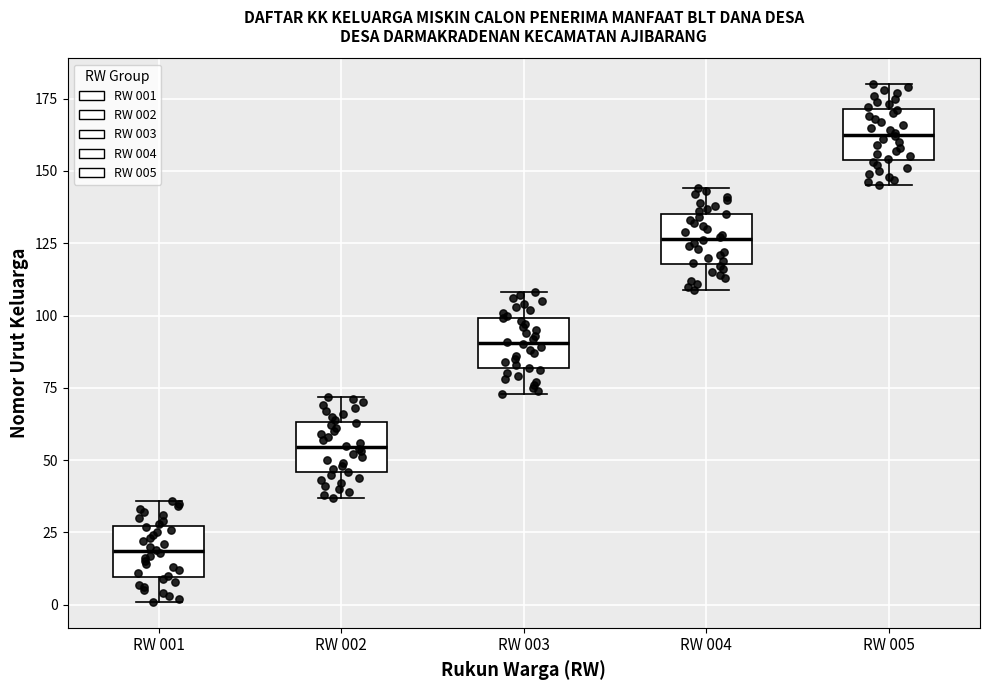

Reading left to right, transcribe this box plot: for each box, give where its median line is, the range the box spans, and where its two whiskers end, as read against the y-axis. The values are not printed on the chart, so give them approximately, as read against the axis.

RW 001: median 20, box 10 to 25, whiskers 0 to 35
RW 002: median 55, box 45 to 65, whiskers 35 to 70
RW 003: median 90, box 80 to 100, whiskers 75 to 110
RW 004: median 125, box 120 to 135, whiskers 110 to 145
RW 005: median 165, box 155 to 170, whiskers 145 to 180